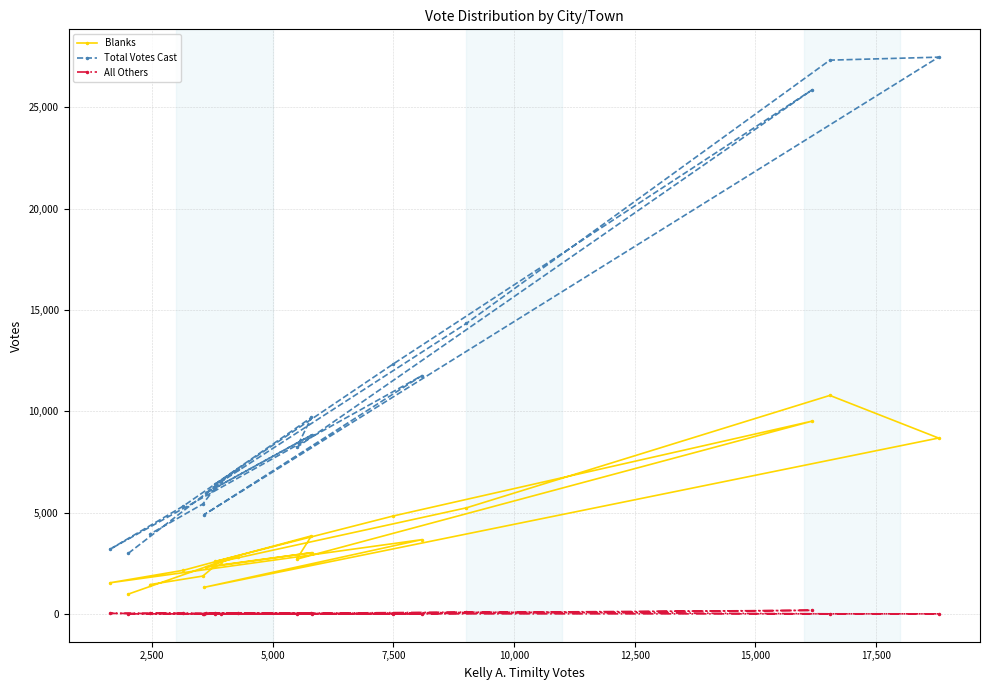

What is the value of the Total Votes Cast point at the 17th from the left?

14331